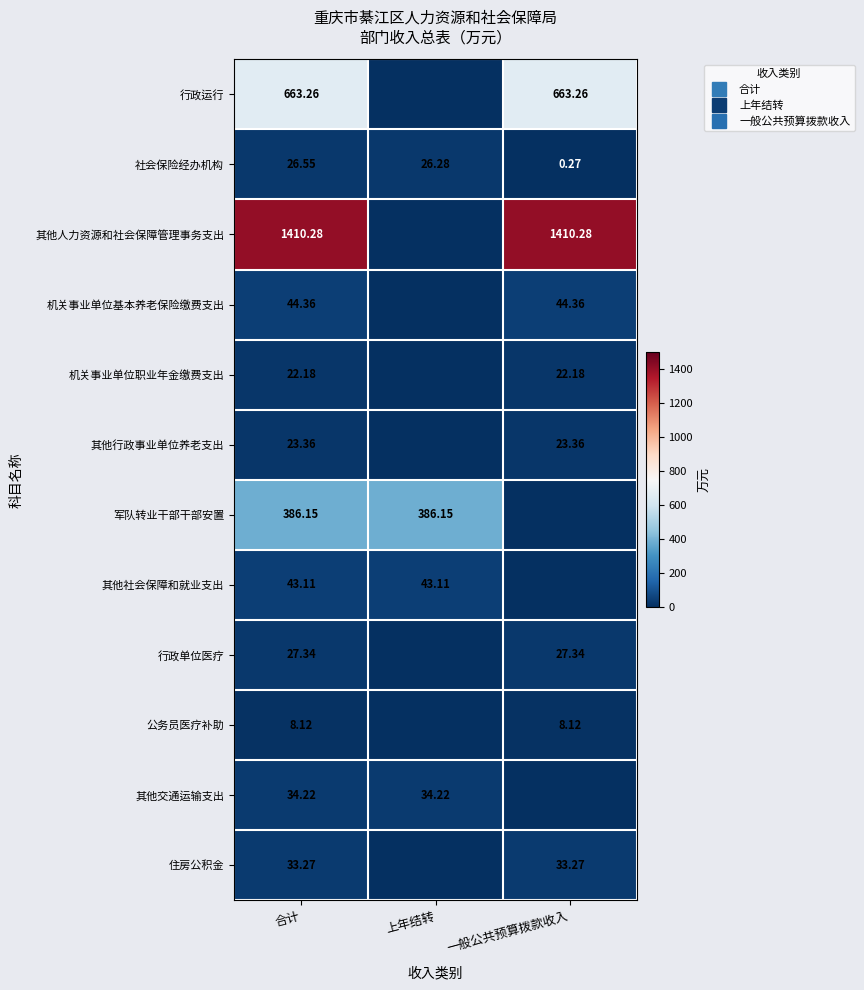

What is the total value across all series at 上年结转?

489.8